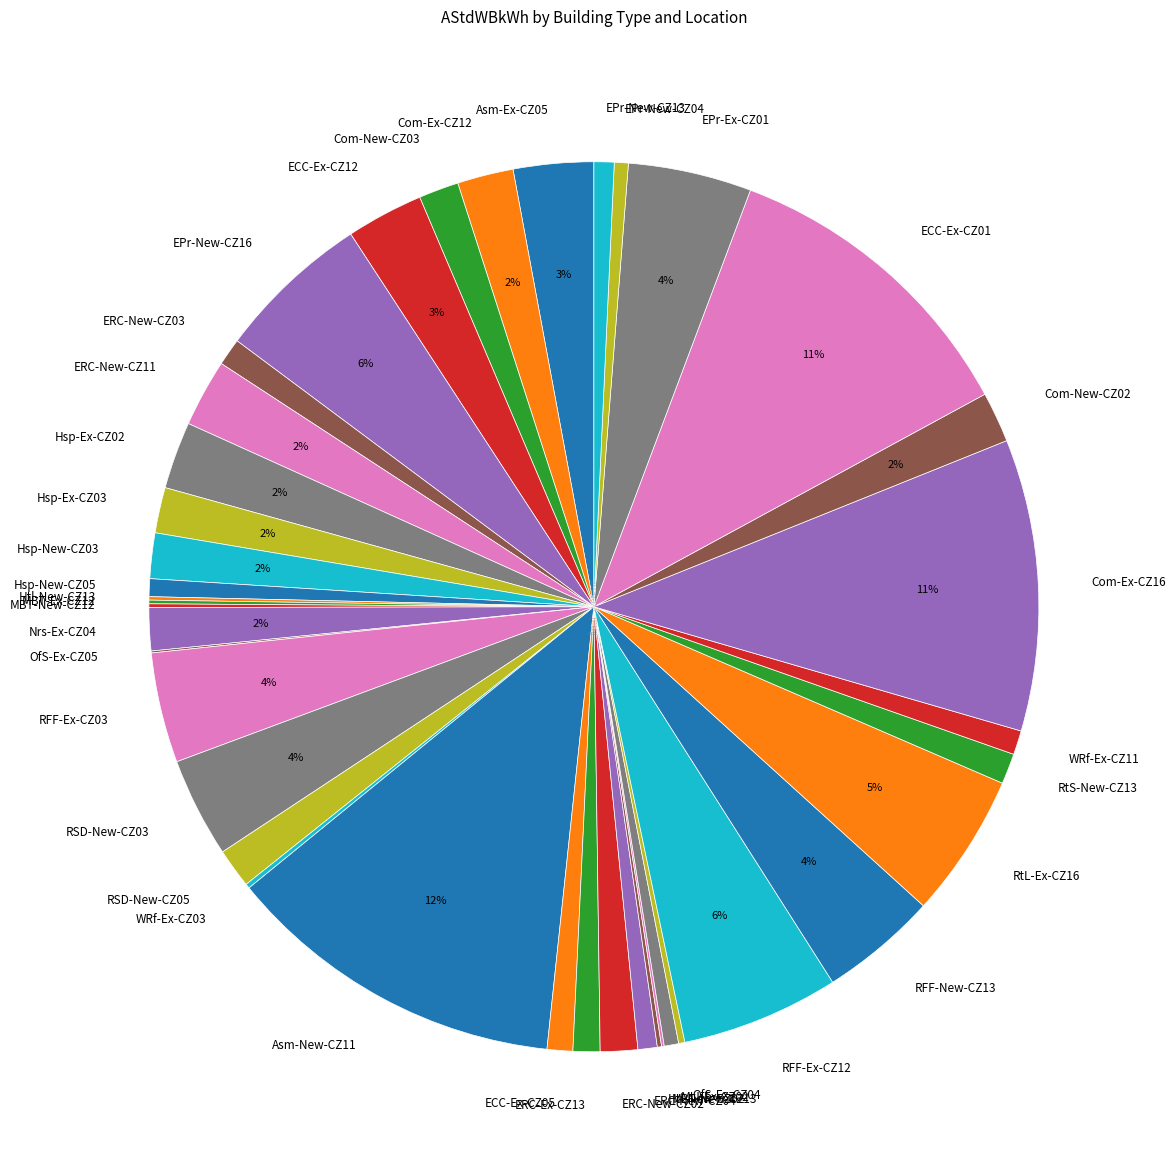

Does ERC-Ex-CZ13 represent more than half of the total?

No